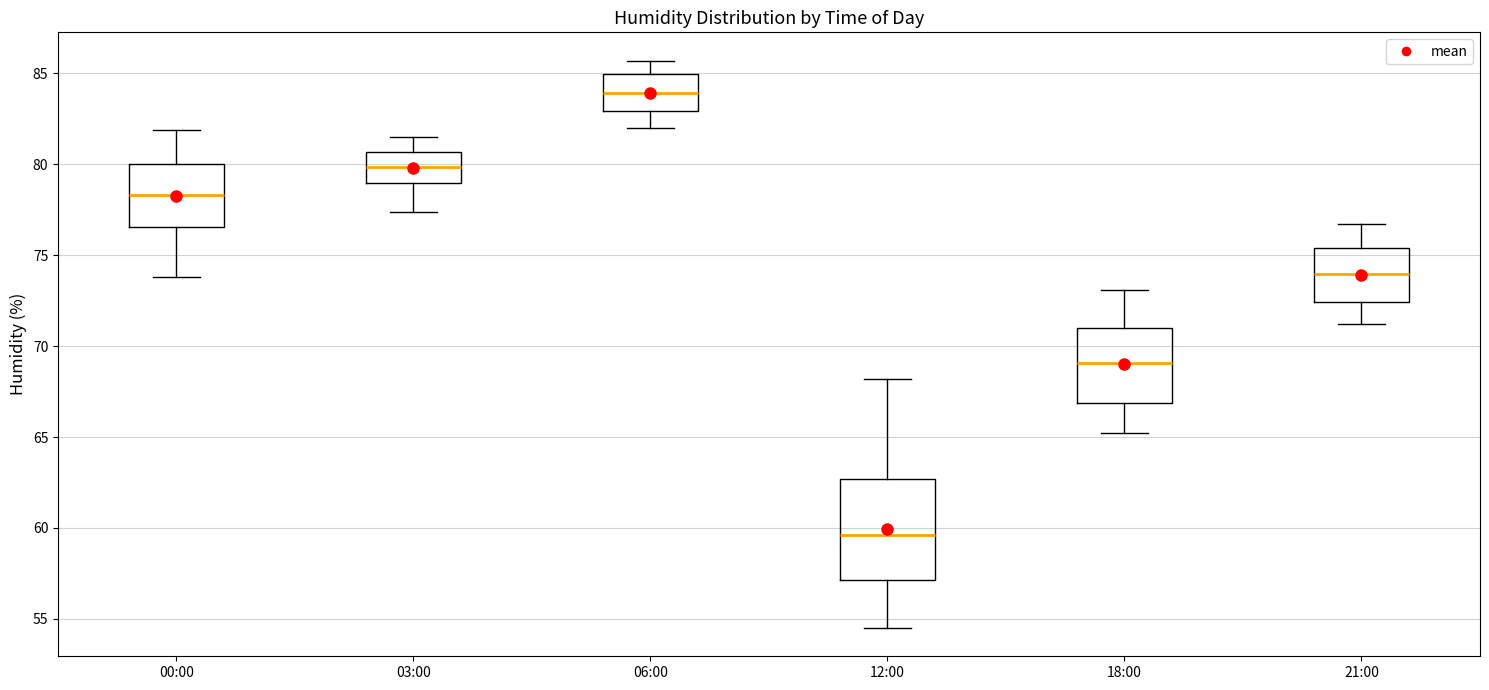

Where does the upper whisker of the box for 12:00 end on the y-axis? The values are not printed on the chart, so give them approximately, as read against the axis.

68.0